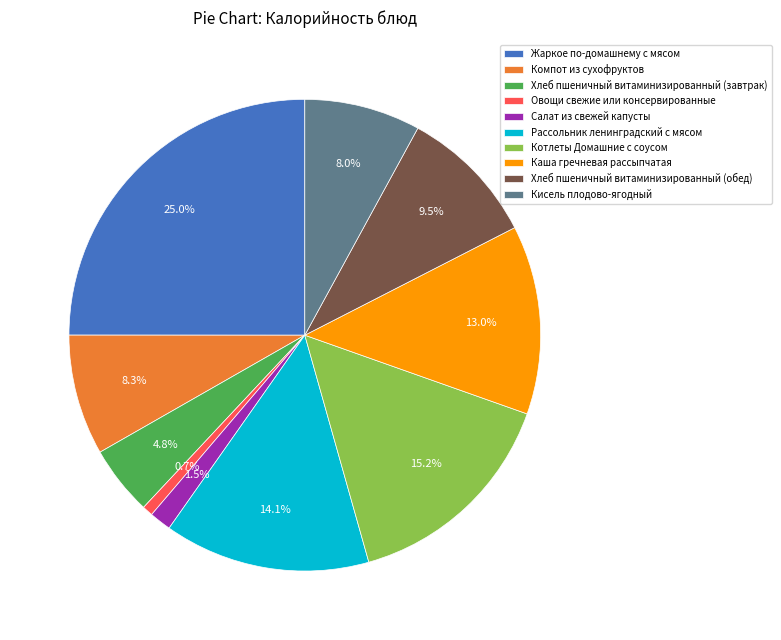

Is it true that Котлеты Домашние с соусом is 15% of the pie?

True